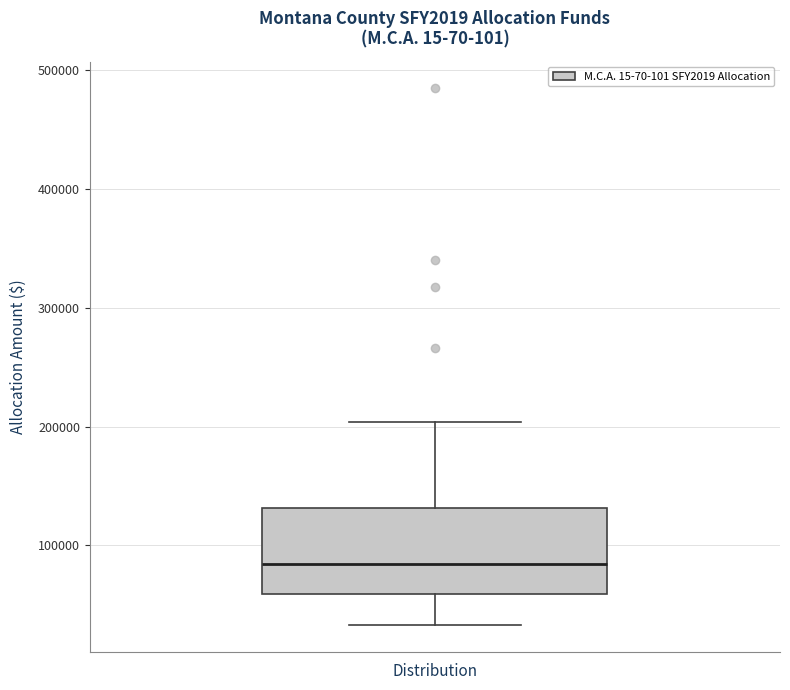

Read this box plot against the y-axis: the position of the median line, the range covered by the box, and the ends of both whiskers. The values are not printed on the chart, so give them approximately, as read against the axis.

median 80000, box 60000 to 130000, whiskers 30000 to 200000